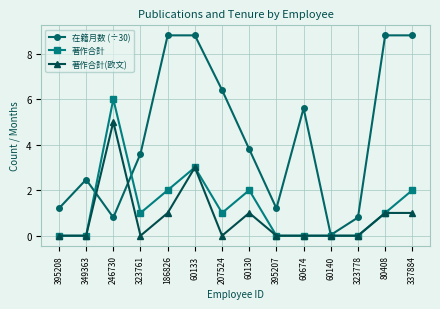

At how many categories does at least one series exceed 4?

7